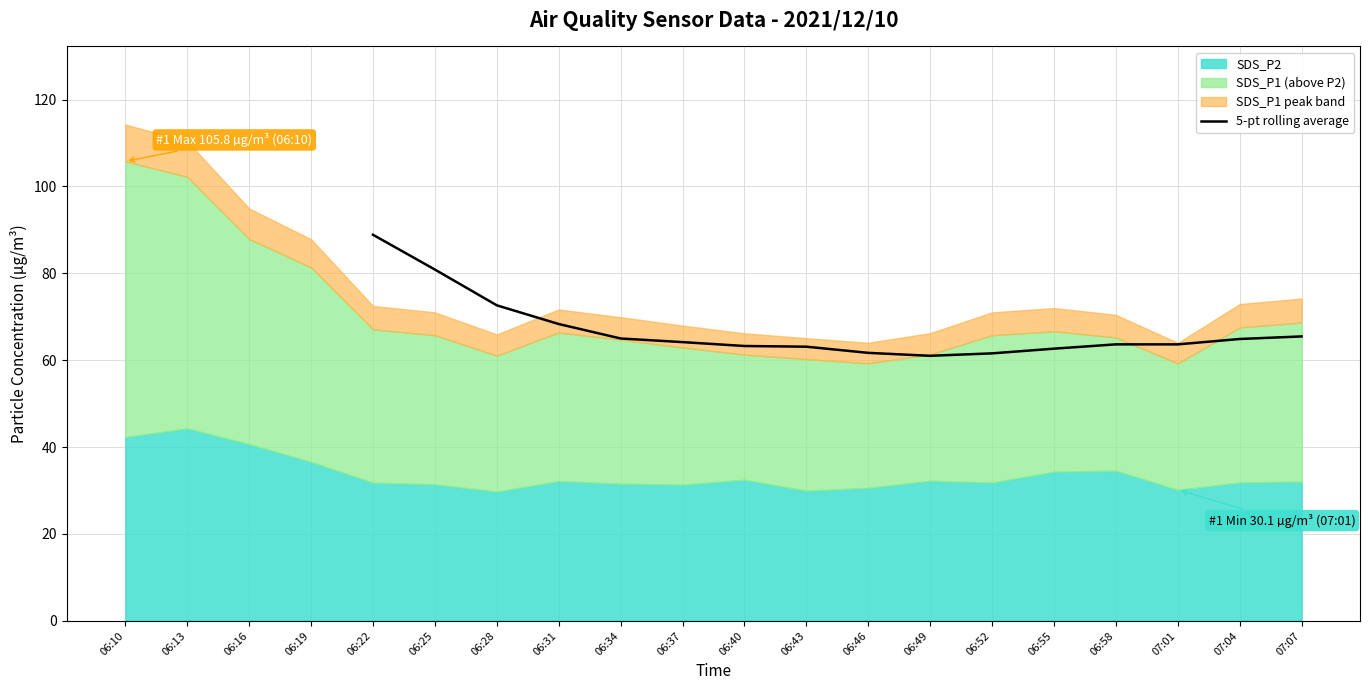

True or false: 5-pt rolling average has a value of 37.9 at 06:37.

False